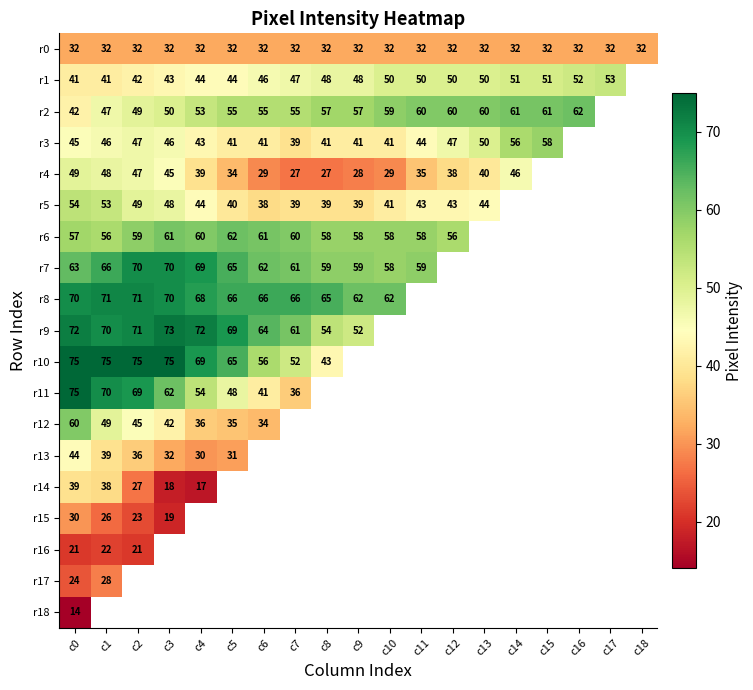

Between c10 and c7, which is larger?

c10